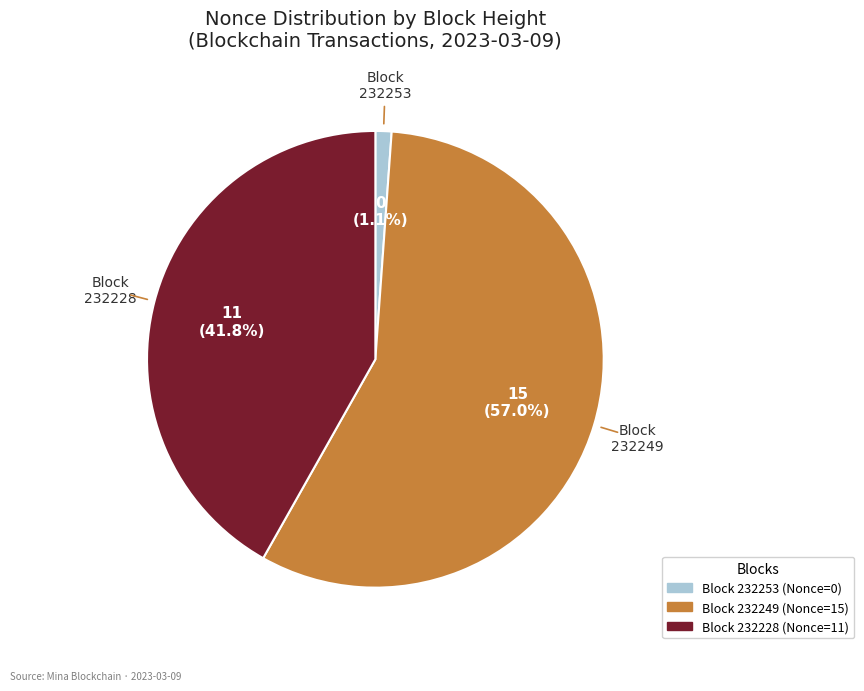

Is there any slice that represents more than half of the pie?

Yes